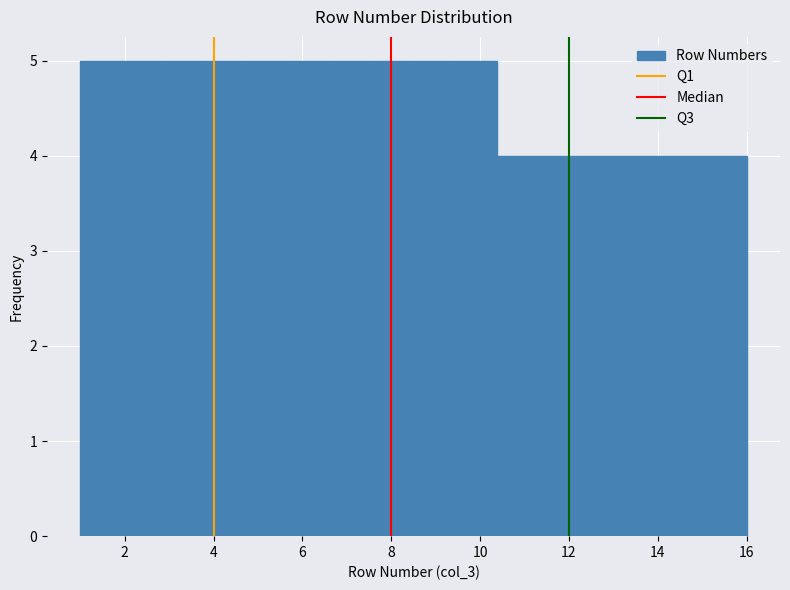

Reading left to right, transcribe this chart: for each bar, give the range it covers on the x-axis and its height. Neither the bar edges nor the heights are printed on the chart, so give them approximately, as read against the axes.

1.0 to 2.0: 5
2.0 to 2.8: 5
2.8 to 3.8: 5
3.8 to 4.8: 5
4.8 to 5.6: 5
5.6 to 6.6: 5
6.6 to 7.6: 5
7.6 to 8.6: 5
8.6 to 9.4: 5
9.4 to 10.4: 5
10.4 to 11.4: 4
11.4 to 12.2: 4
12.2 to 13.2: 4
13.2 to 14.2: 4
14.2 to 15.0: 4
15.0 to 16.0: 4